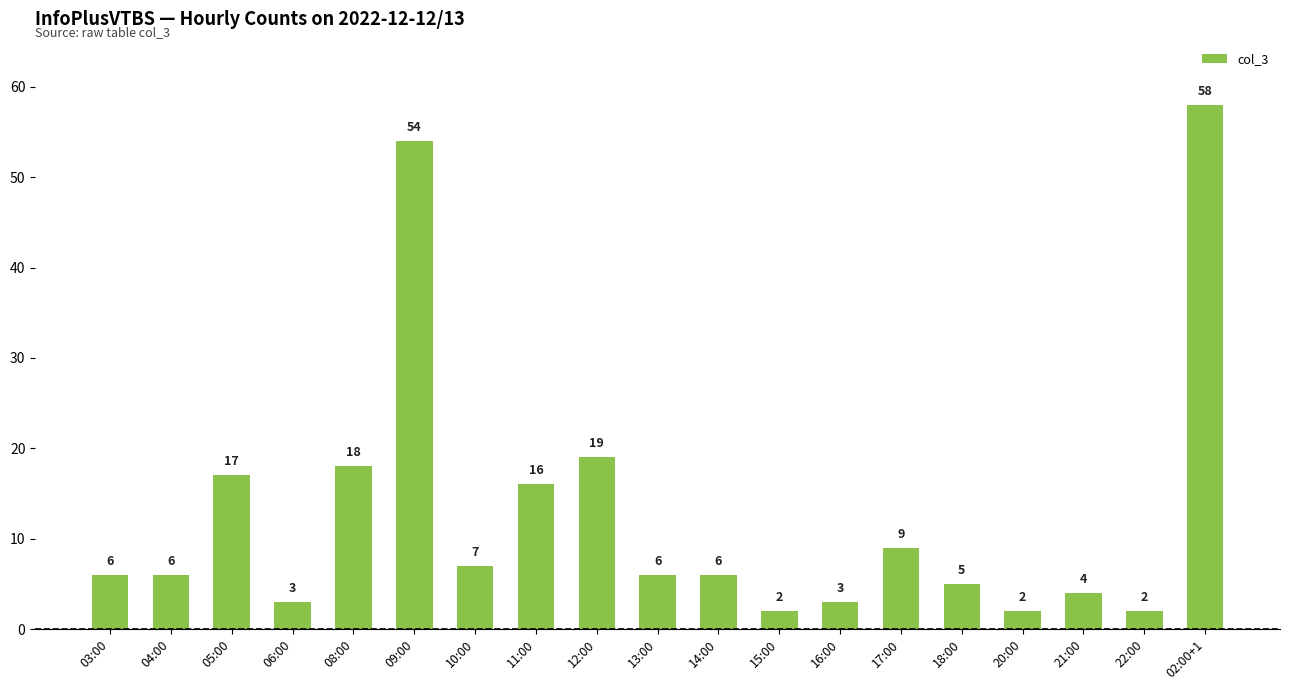

True or false: the data shows 2 at 03:00.

False